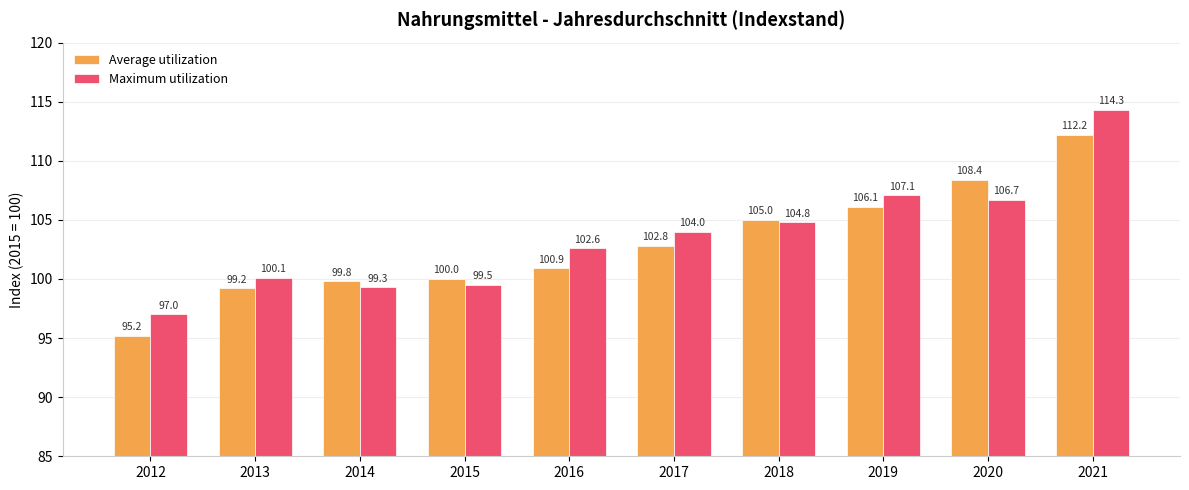

How many data points does each series have?

10